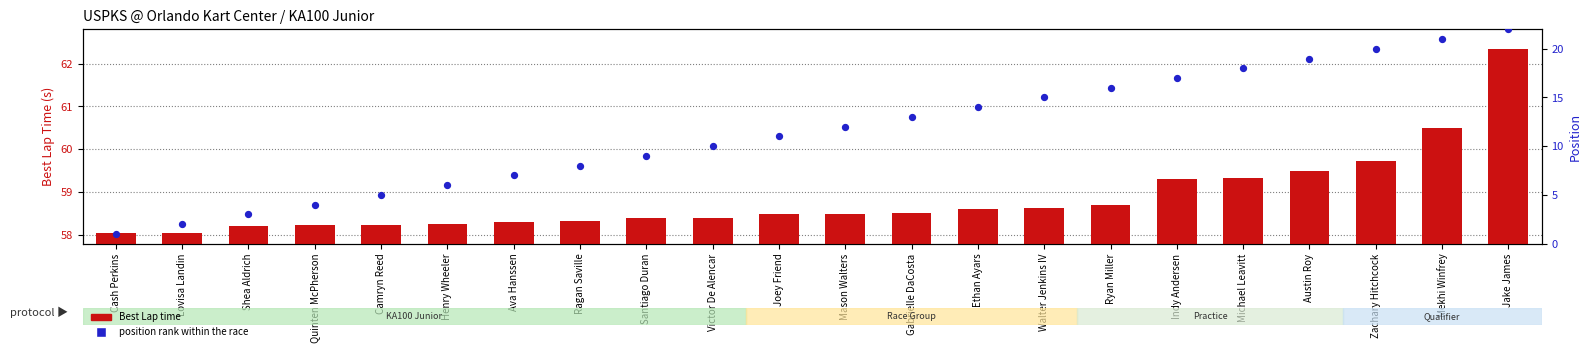

At how many categories does at least one series exceed 7?

15